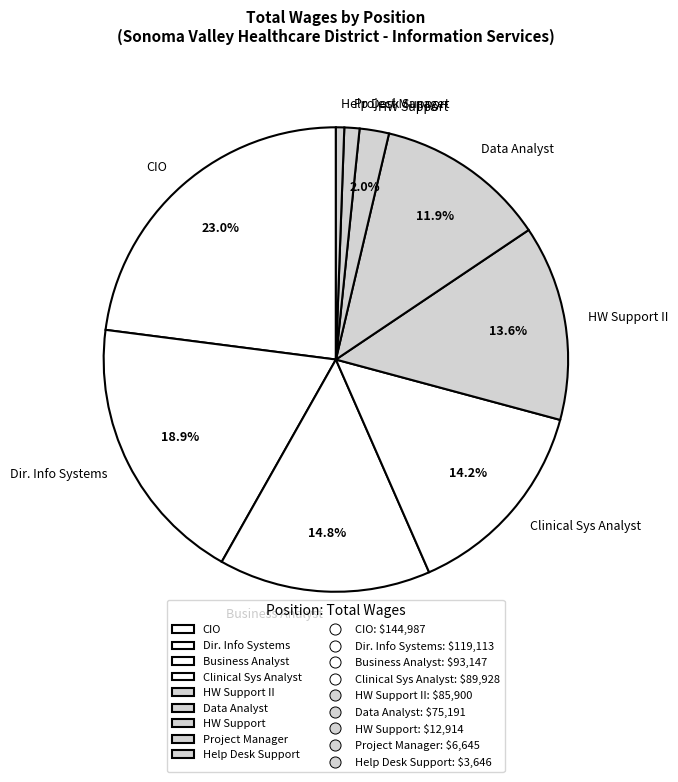

To the nearest percent, what is the difference between the largest and smallest slice percentages?

22%